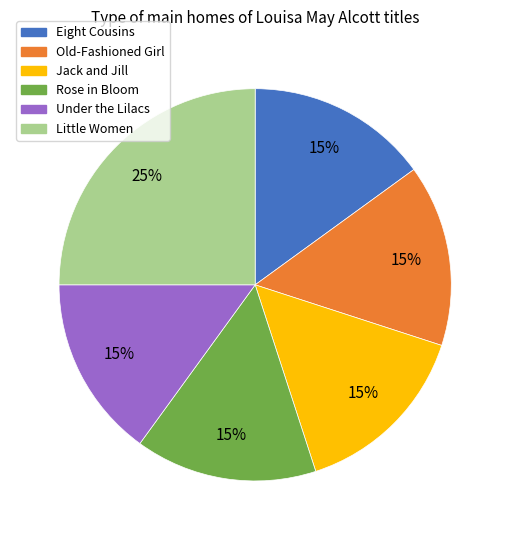

The Under the Lilacs slice represents 15% of the pie. True or false?

True